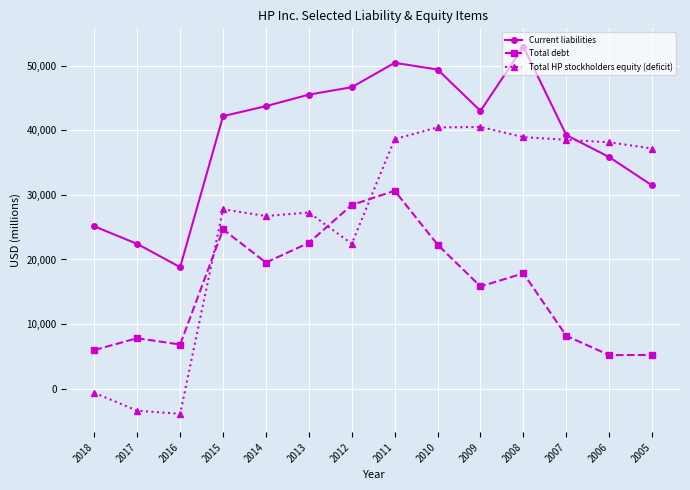

What is the smallest value displayed?

-3889